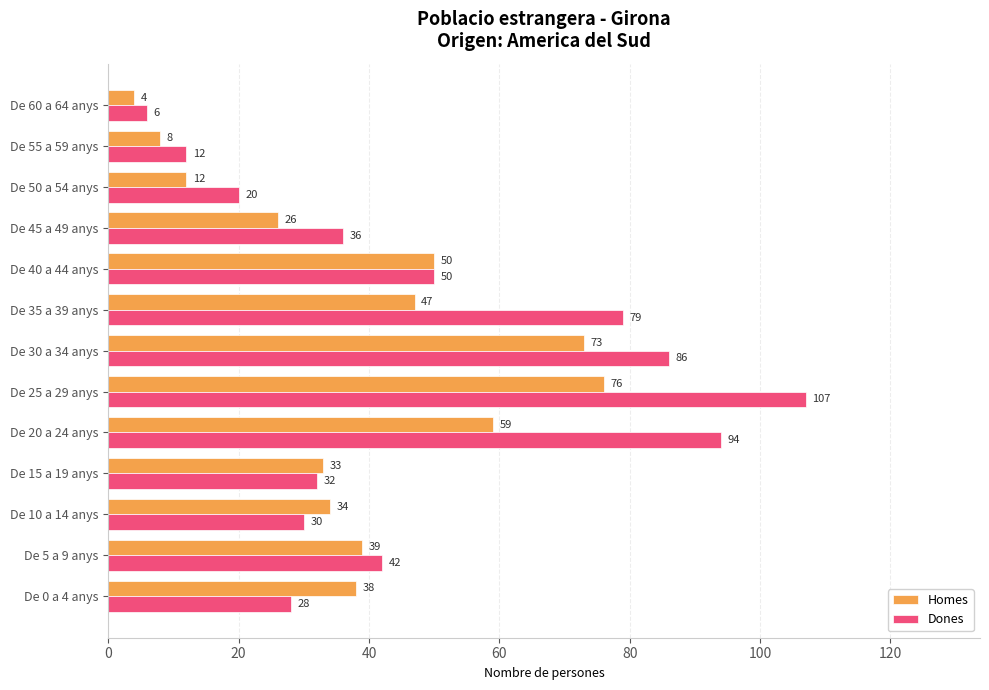

Count the number of data series in this chart.

2